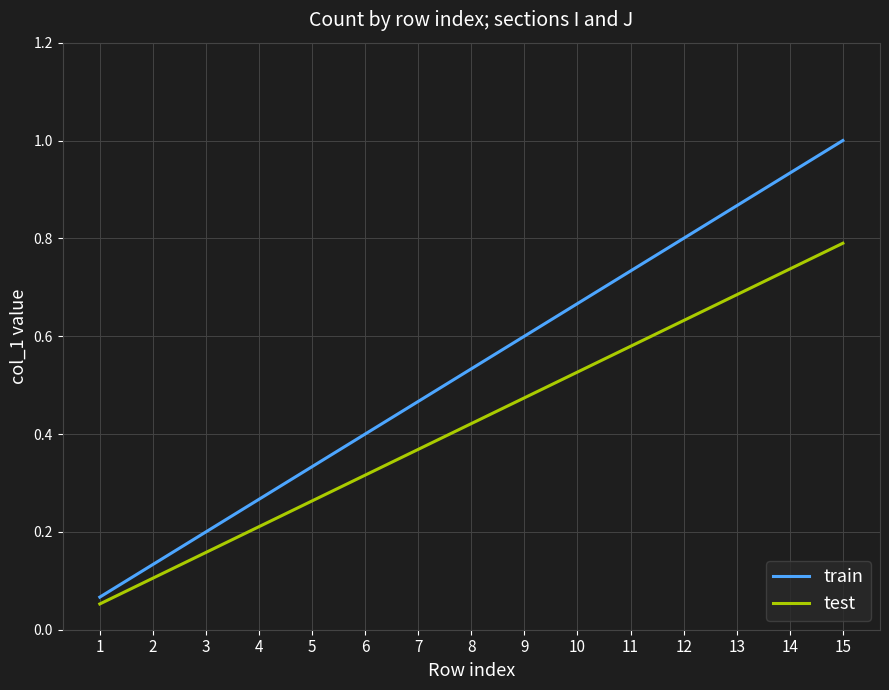

Which label corresponds to the largest value in the chart?

15